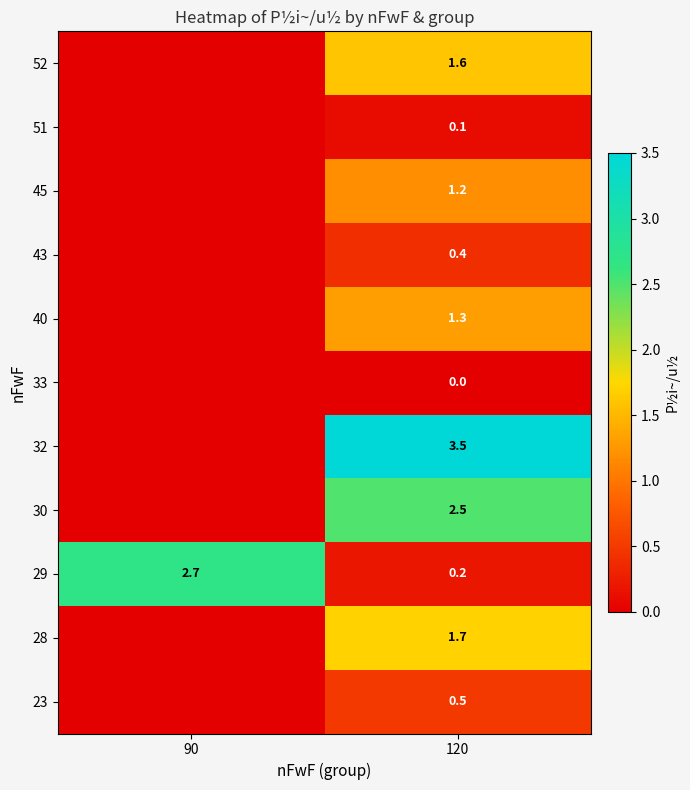

What is the difference between the highest and lowest values at 120?

3.5